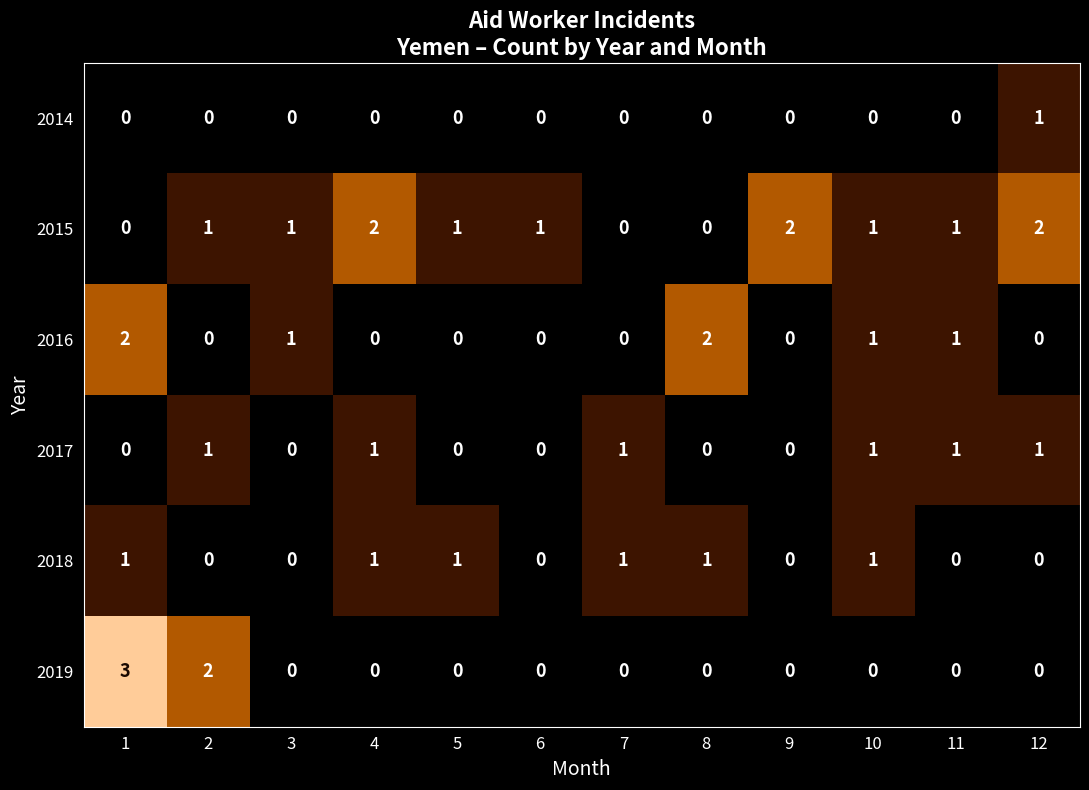

Is the value of 2019 at 8 greater than the value of 2015 at 4?

No